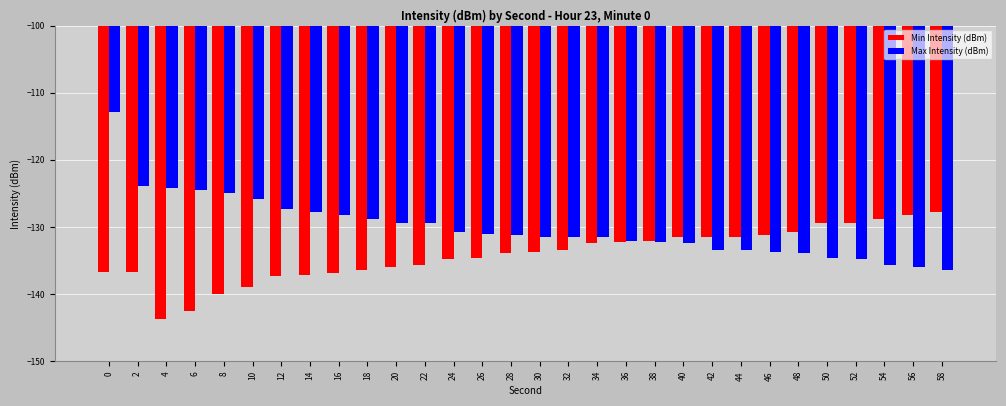

How many series are shown in this chart?

2